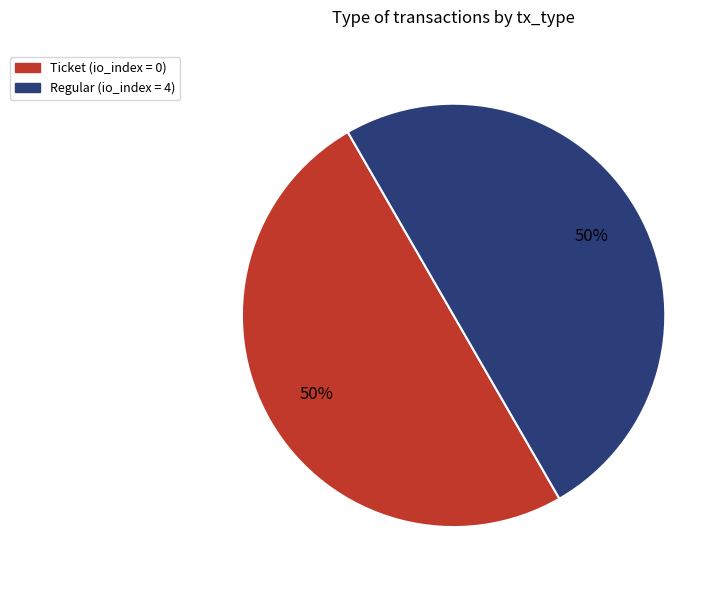

To the nearest percent, what is the average slice percentage?

50%